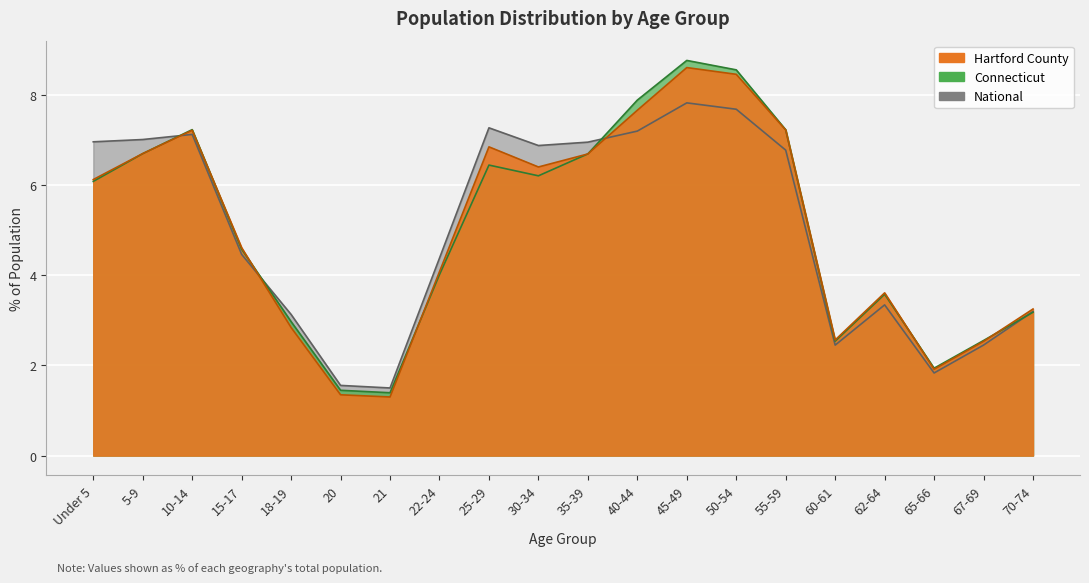

Which label corresponds to the smallest value in the chart?

21